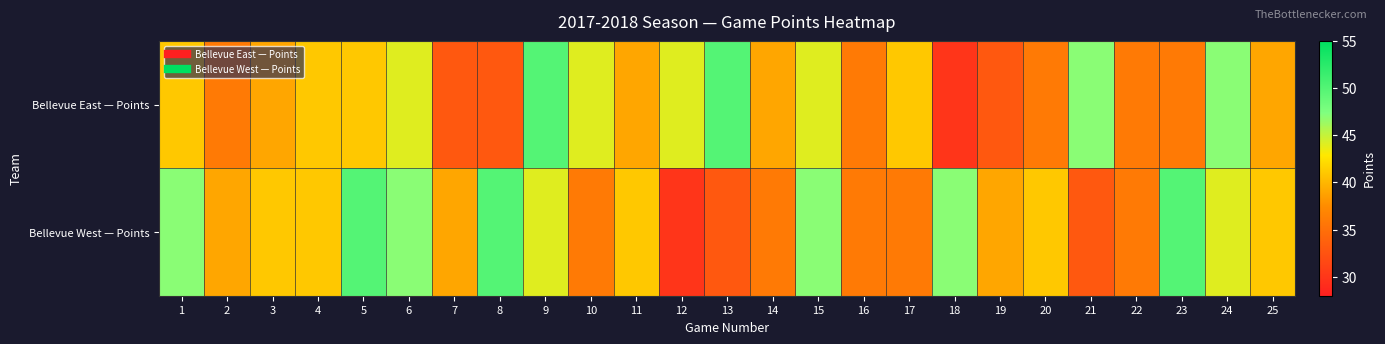

Which category has the highest value across all series?

9